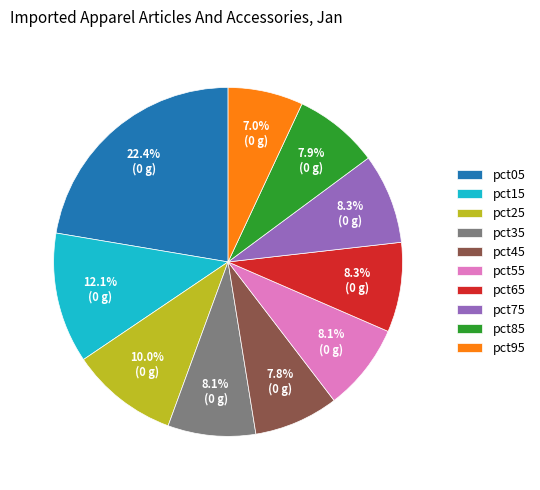

Which has a higher value, pct25 or pct35?

pct25